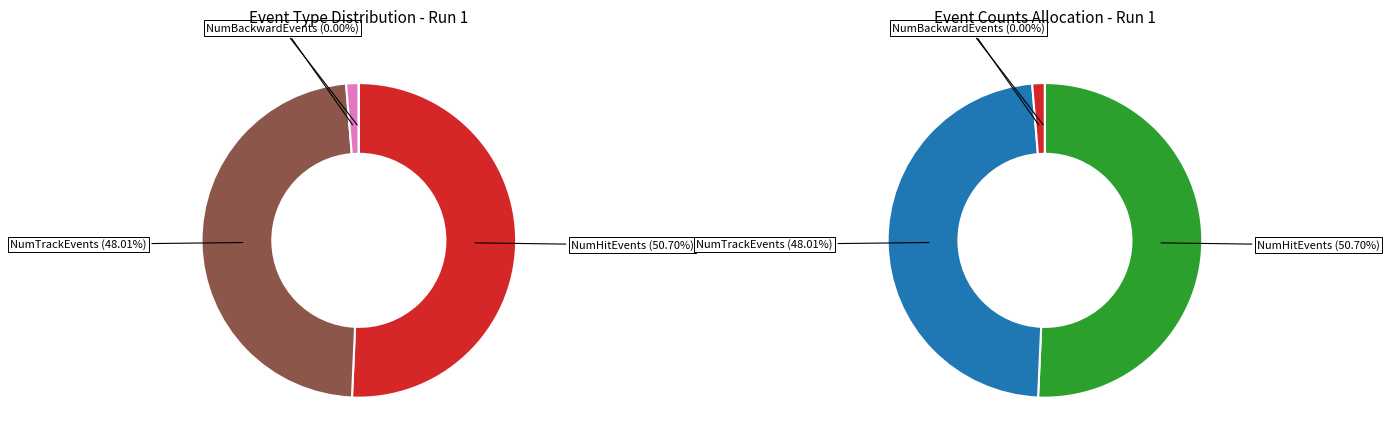

How much of the chart is everything except NumMalformedEvents?

100.0%